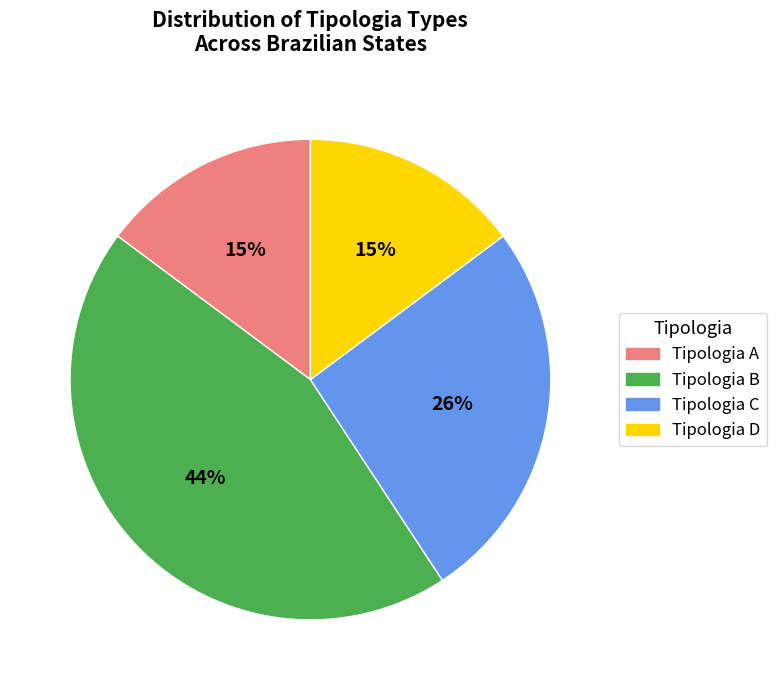

What percentage is the Tipologia C slice, to the nearest percent?

26%